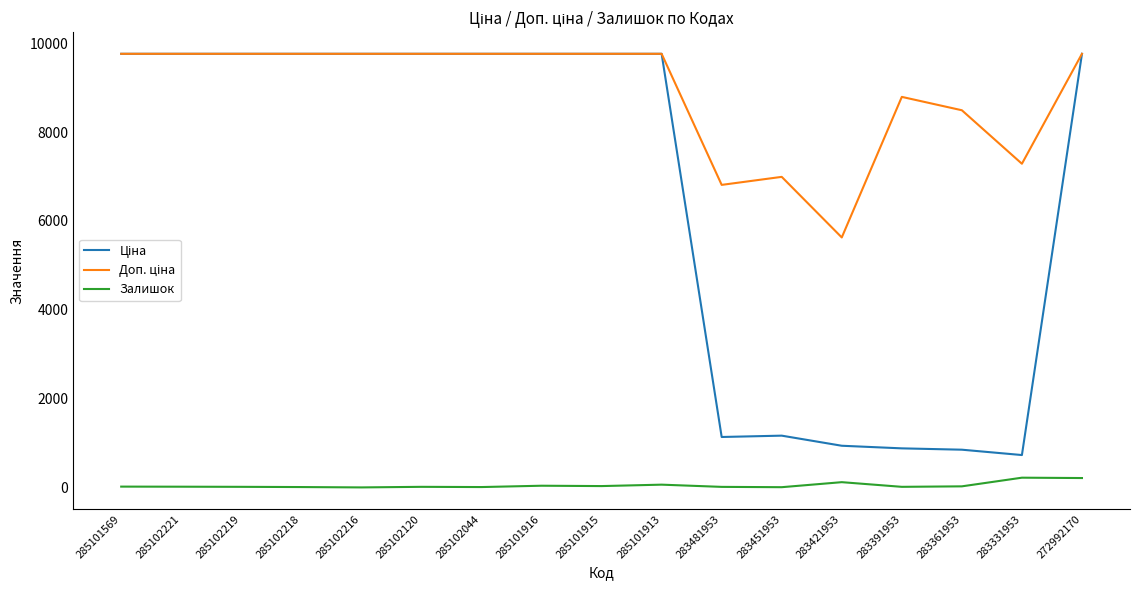

True or false: Залишок has a value of 5.0 at 283451953.

True